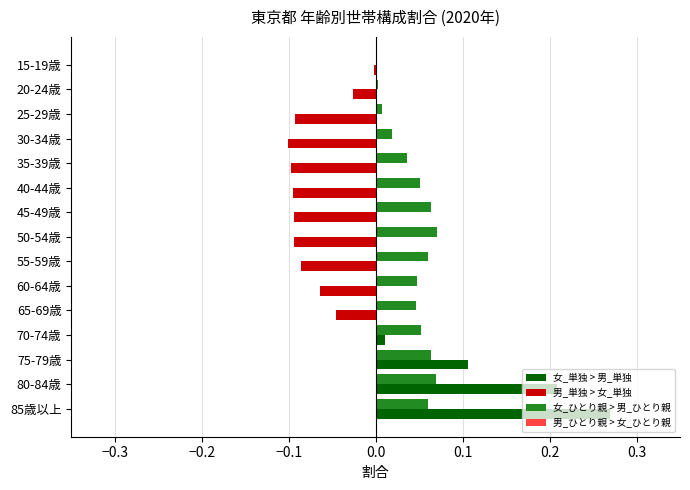

At which category does the chart reach its peak across all series?

85歳以上